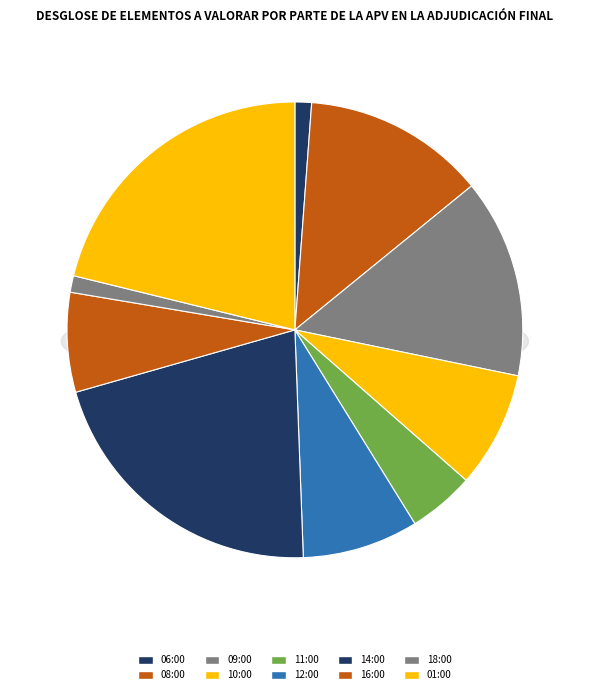

True or false: 01:00 accounts for 21% of the total.

True